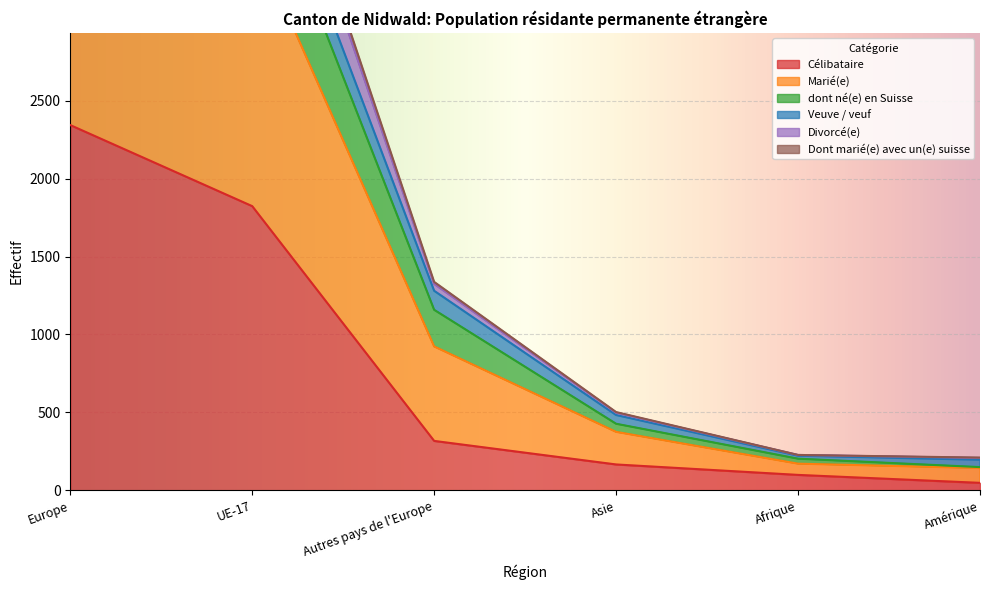

The value of Célibataire at Autres pays de l'Europe is 317. True or false?

True